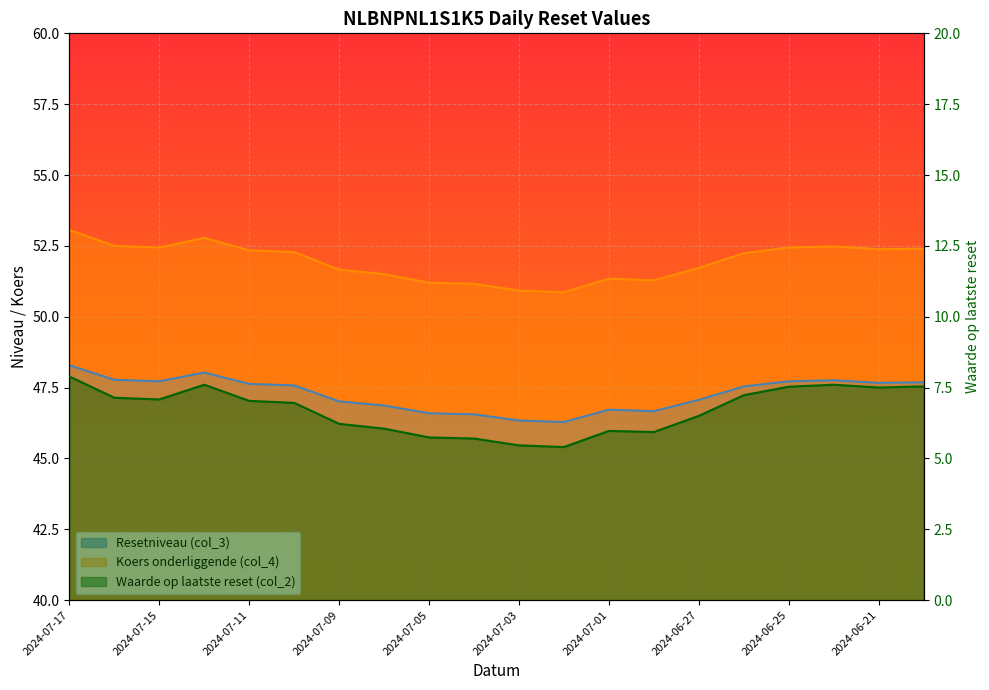

Is it true that Waarde op laatste reset (col_2) equals 10.0 at 2024-07-15?

False